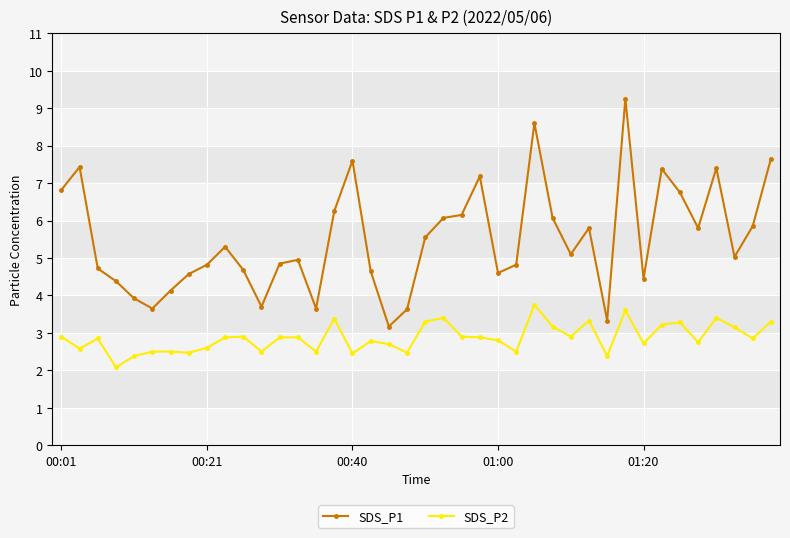

Which series has the largest total across all categories?

SDS_P1